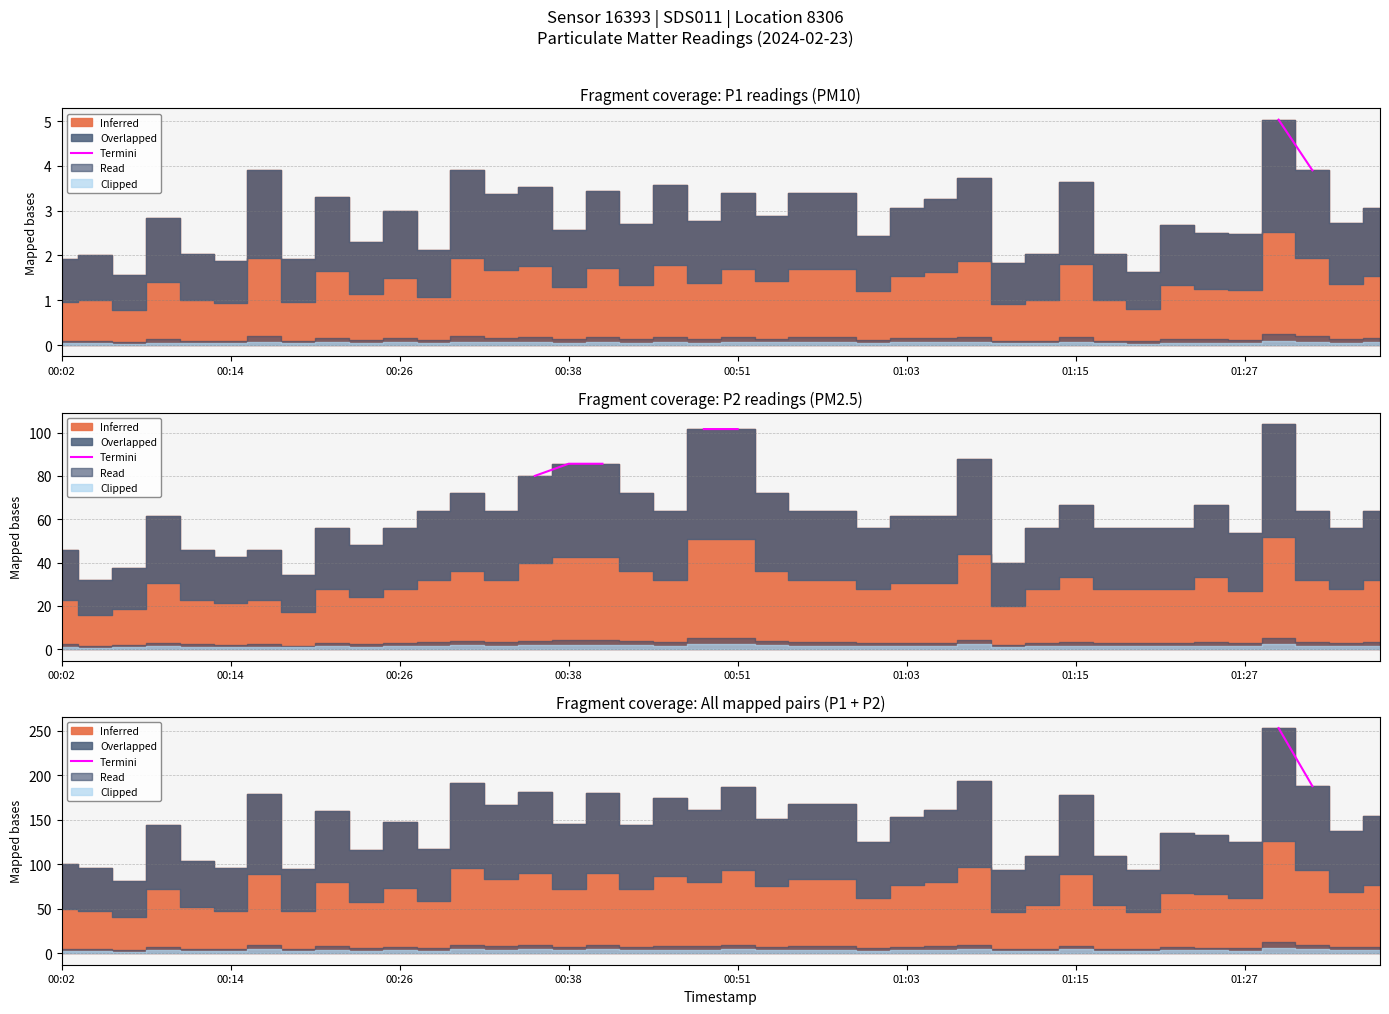

How many lines are shown in the chart?

1